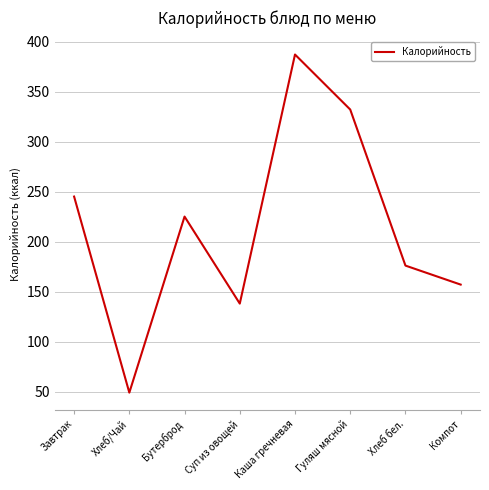

At which category does the data reach its first local peak?

Бутерброд